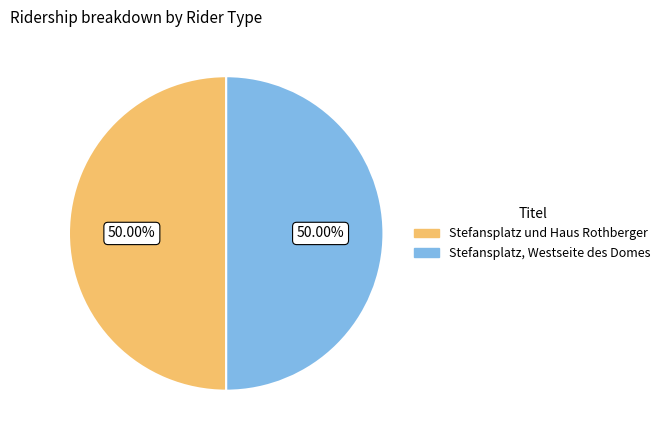

To the nearest percent, what portion does Stefansplatz und Haus Rothberger represent?

50%